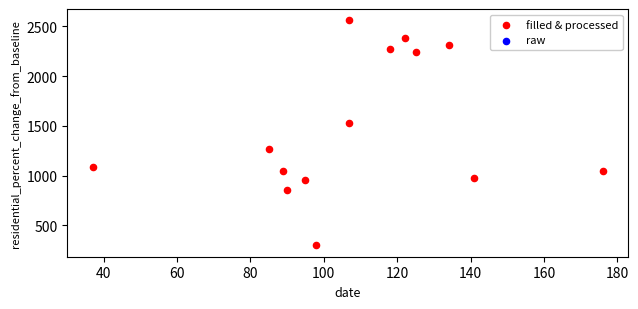

What is the range of X values (max minus min)?

139